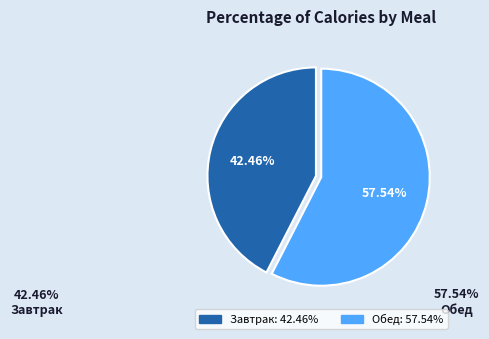

To the nearest percent, what portion does Обед represent?

58%